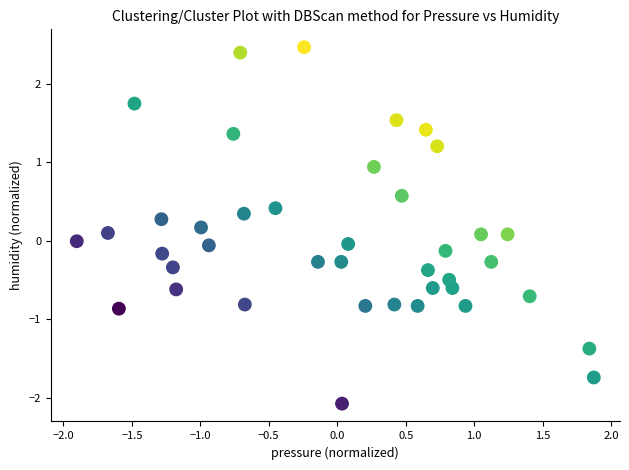

What is the range of Y values (max minus min)?

4.5